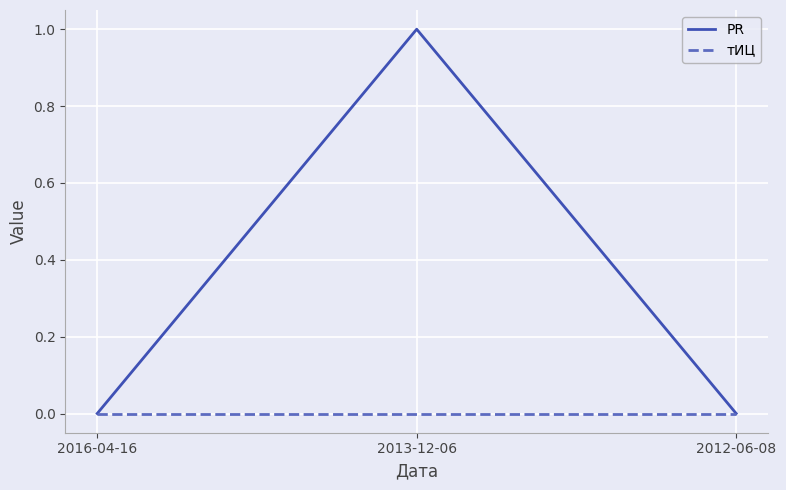

Between 2013-12-06 and 2012-06-08, which series saw the biggest shift?

PR